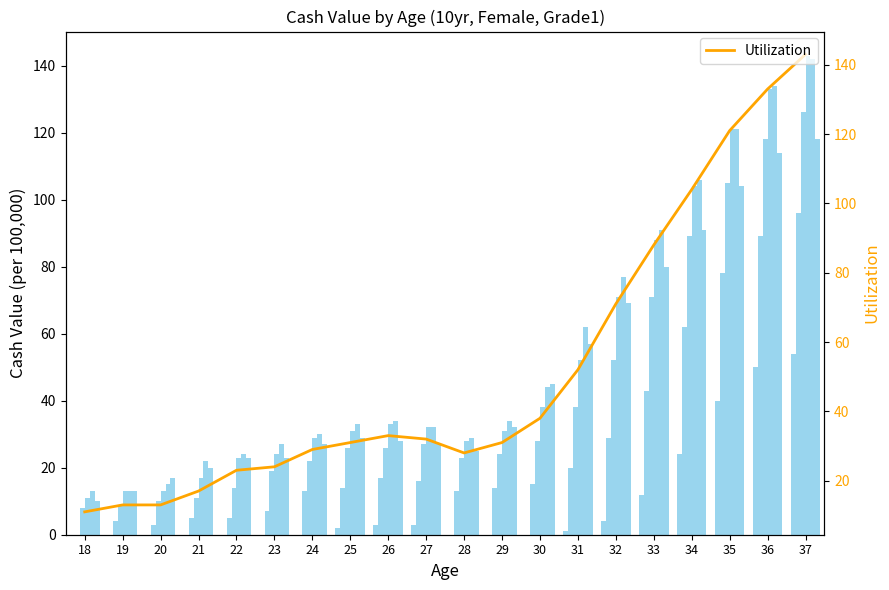

At how many categories does at least one series exceed 21?

17